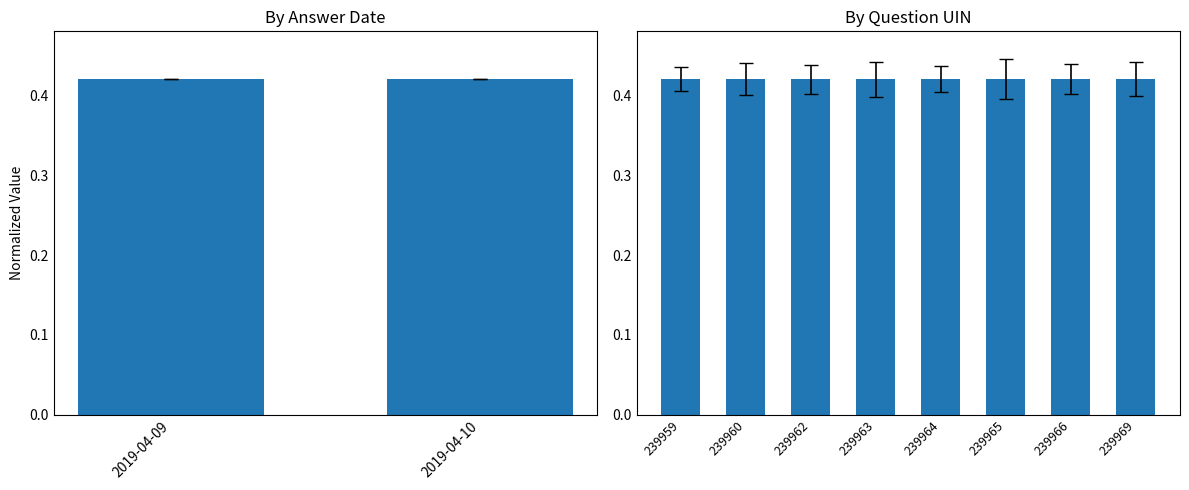

Count the number of data series in this chart.

1